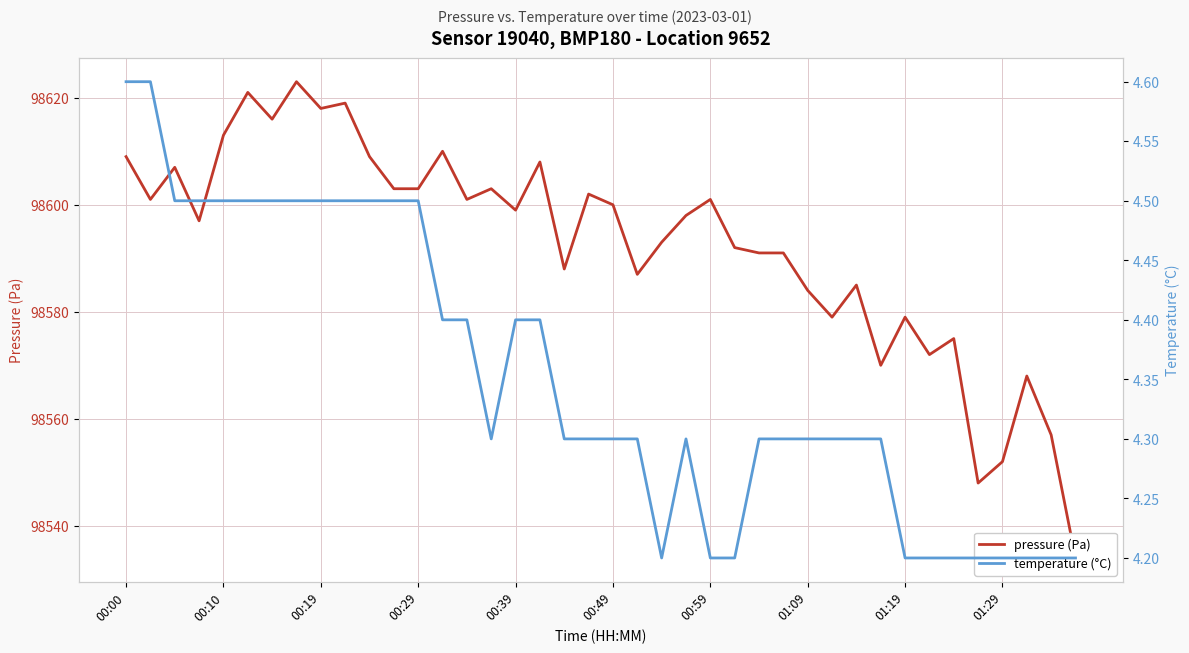

In temperature (°C), how many points are higher than both neighbors (excluding endpoints)?

1